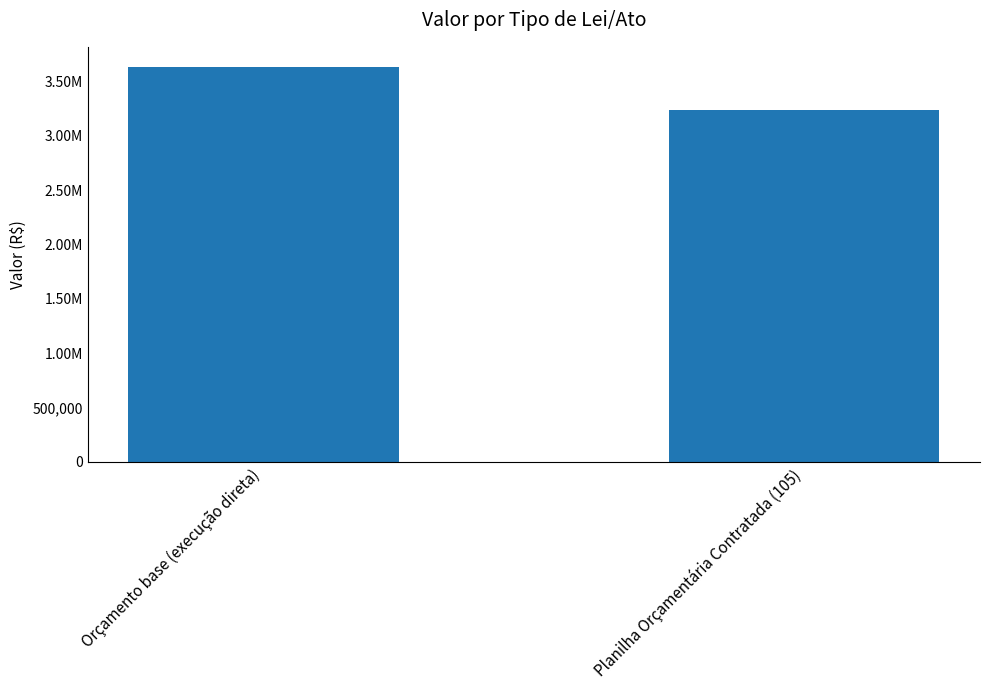

List the labels in order of value, smallest first.

Planilha Orçamentária Contratada (105), Orçamento base (execução direta)